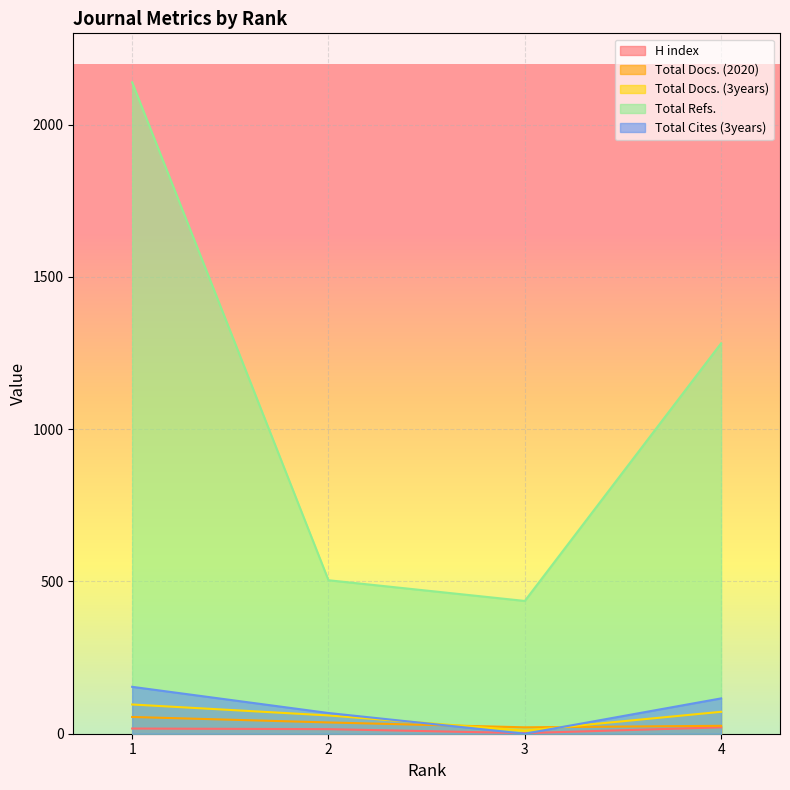

At which label does H index first exceed 17?

4